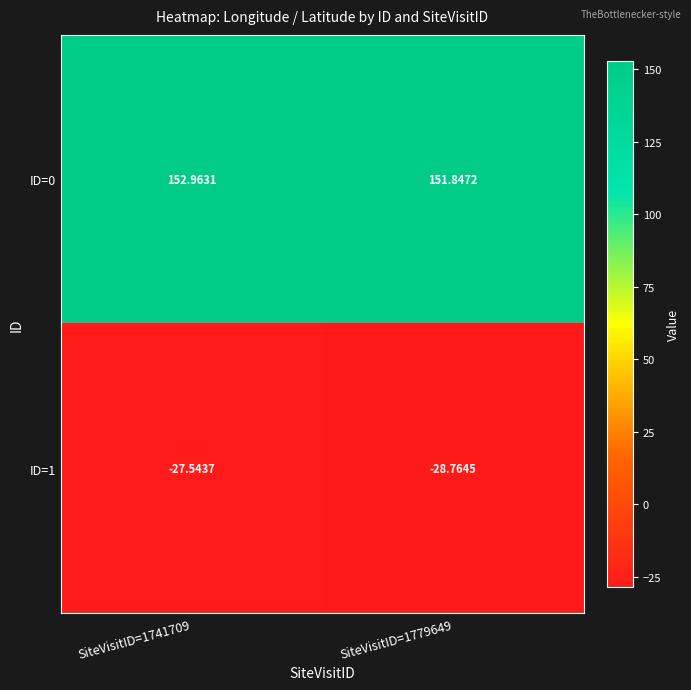

Which series has the largest range (max minus min)?

ID=1